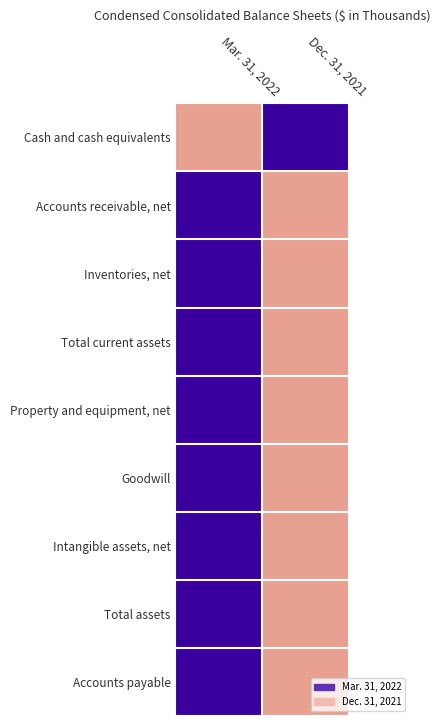

What is the spread (max minus min) of values at Dec. 31, 2021?

1